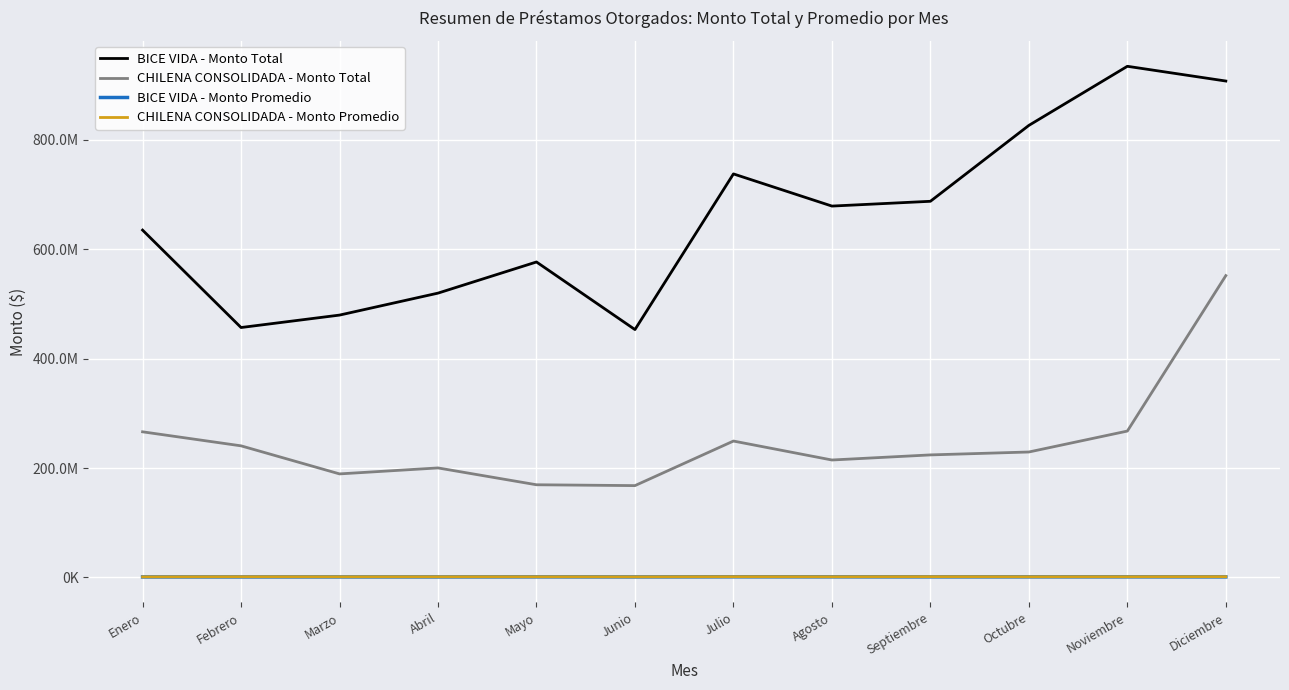

What are all the series names shown in the legend?

BICE VIDA - Monto Total, CHILENA CONSOLIDADA - Monto Total, BICE VIDA - Monto Promedio, CHILENA CONSOLIDADA - Monto Promedio